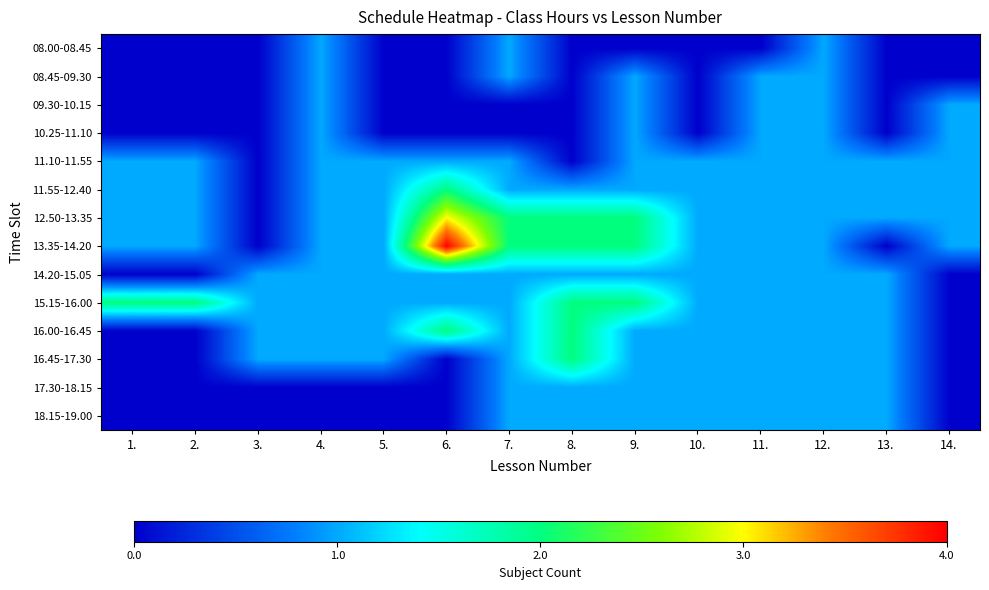

Rank the series by their maximum value, from highest to lowest.

13.35-14.20, 12.50-13.35, 11.55-12.40, 15.15-16.00, 16.00-16.45, 16.45-17.30, 08.00-08.45, 08.45-09.30, 09.30-10.15, 10.25-11.10, 11.10-11.55, 14.20-15.05, 17.30-18.15, 18.15-19.00